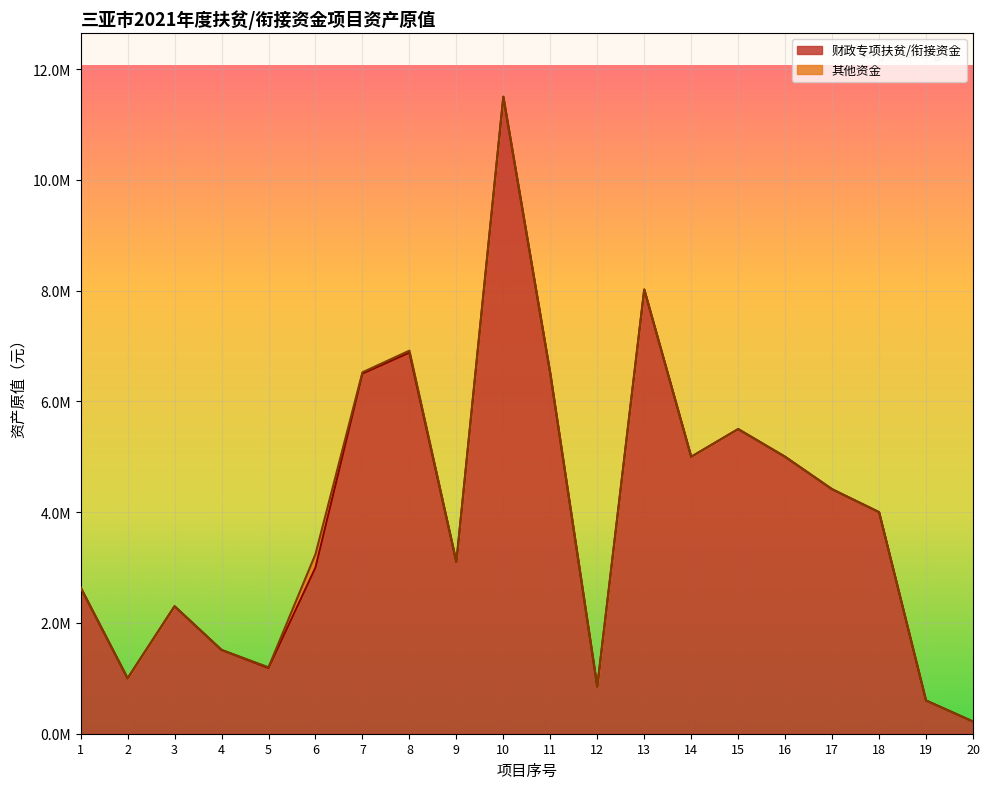

What are all the series names shown in the legend?

财政专项扶贫/衔接资金, 其他资金